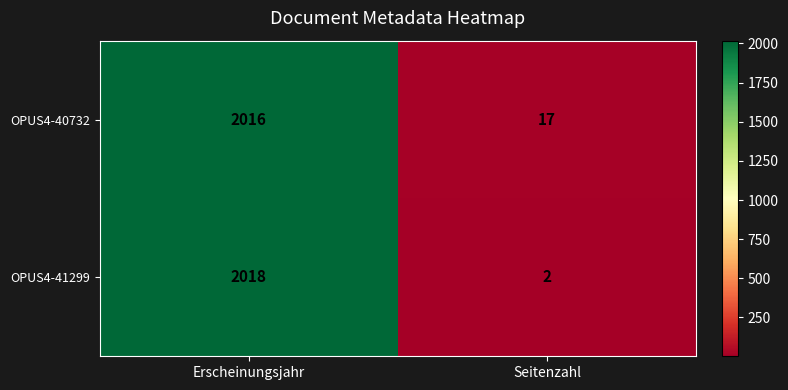

Which series has the largest range (max minus min)?

OPUS4-41299